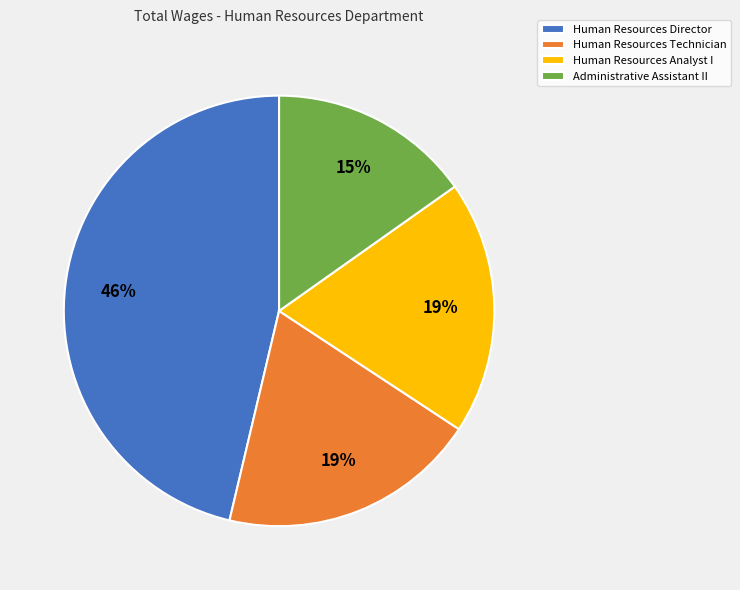

What percentage is the Human Resources Analyst I slice, to the nearest percent?

19%